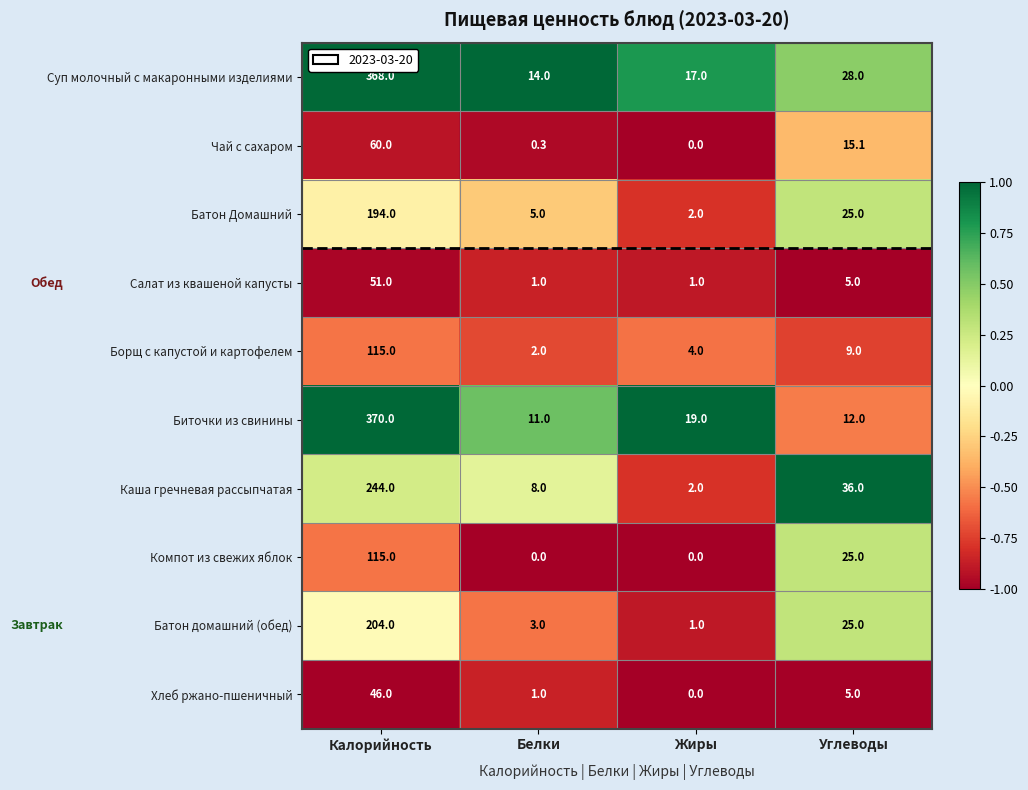

What is the sum of the Биточки из свинины values at Калорийность and Углеводы?

382.0